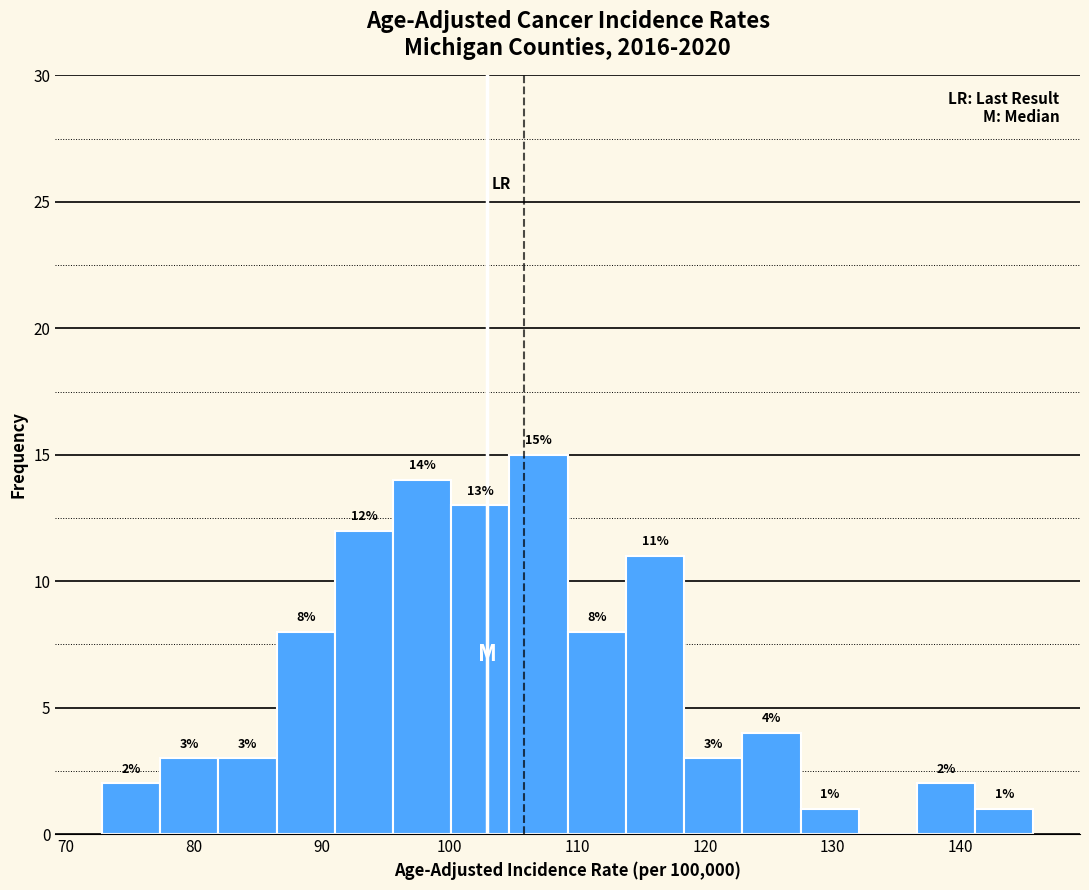

Over which range of the x-axis is the bar tallest?

105 to 109